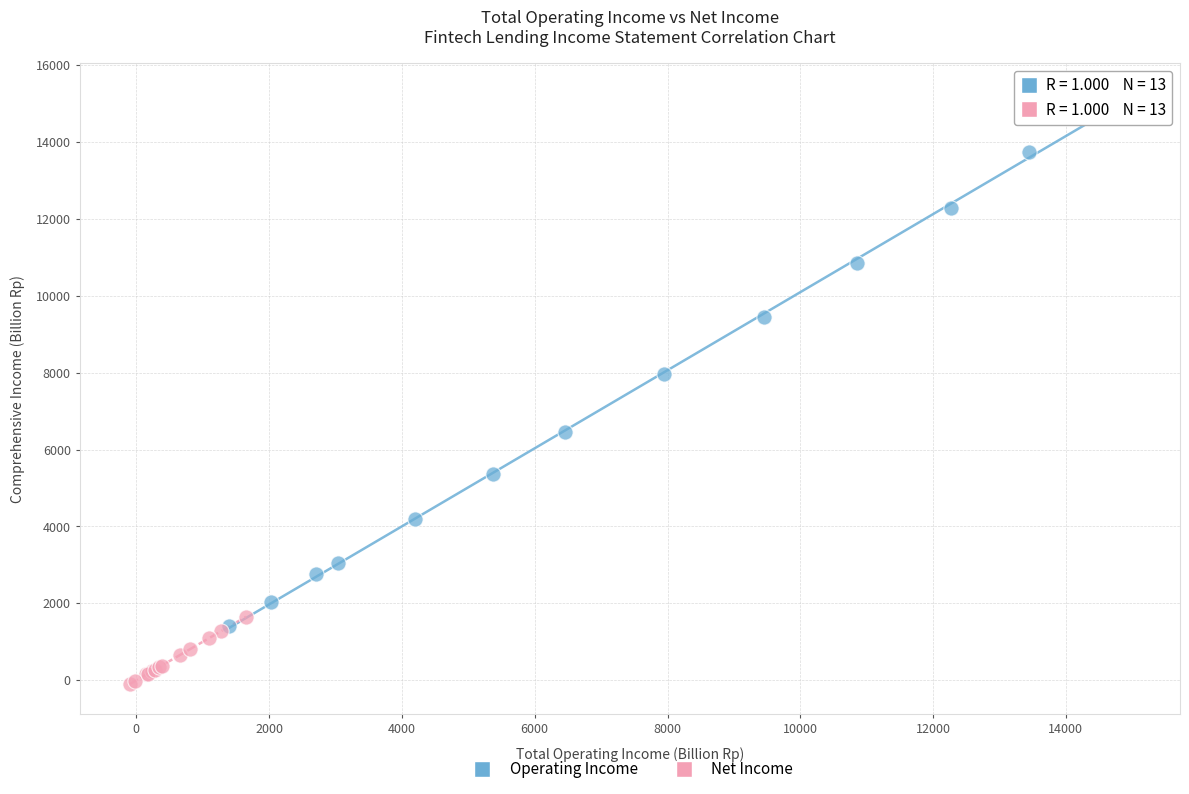

Which series contains the lowest Y value?

Net Income